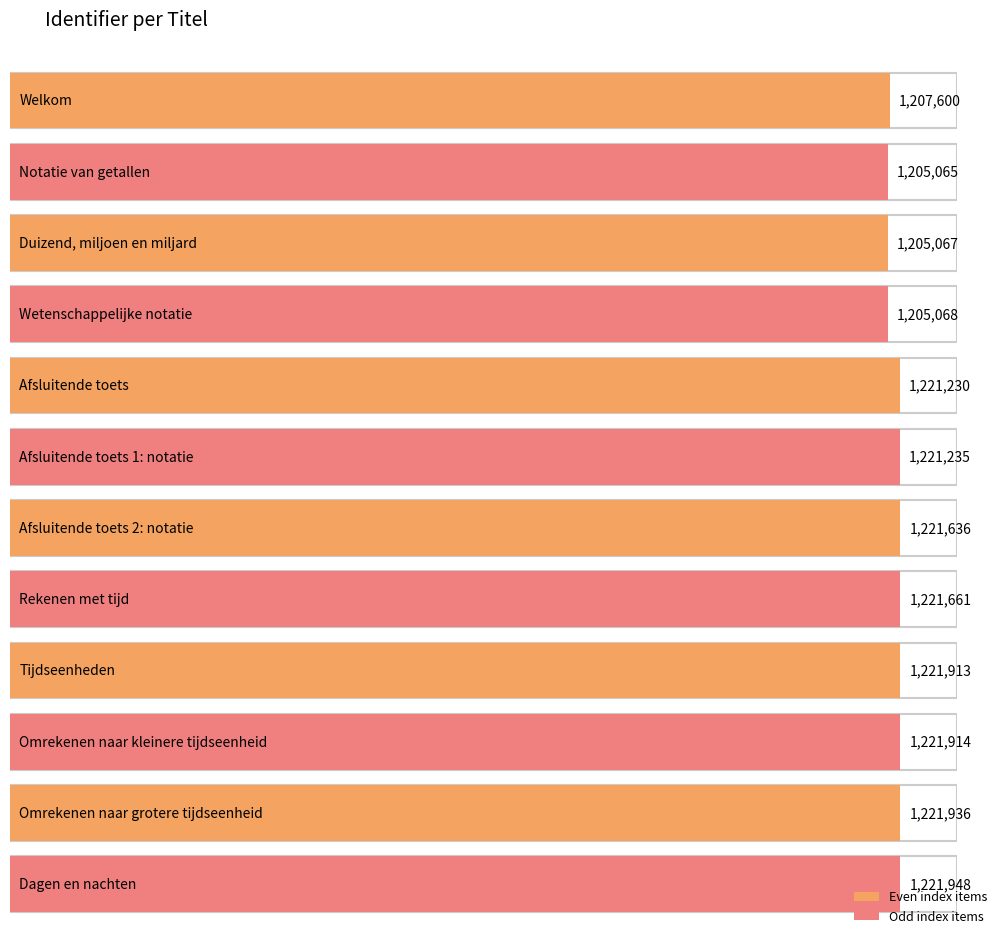

What is the sum of all values?

14596273